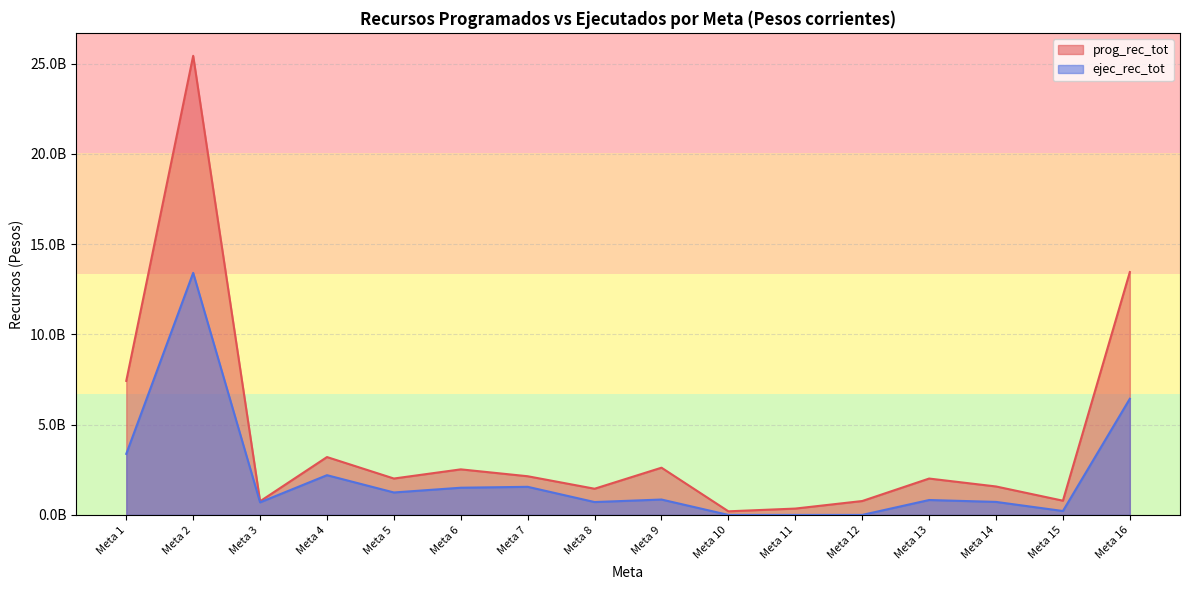

What is the difference between the highest and lowest values at Meta 15?

572060000